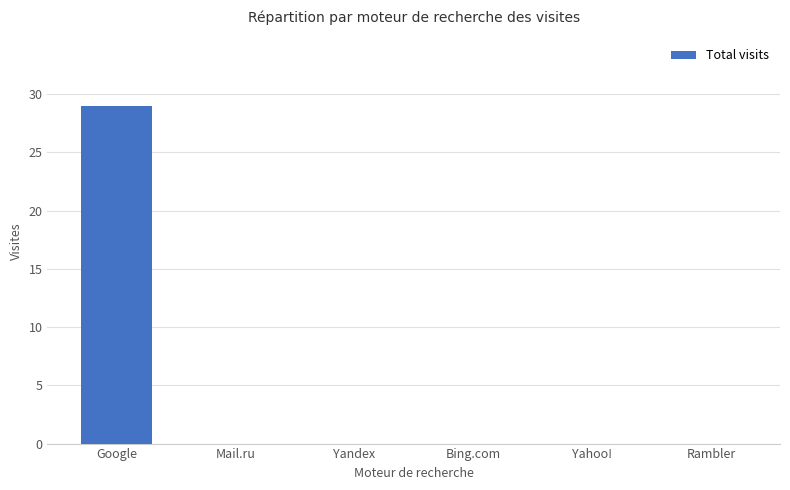

How many series are shown in this chart?

1